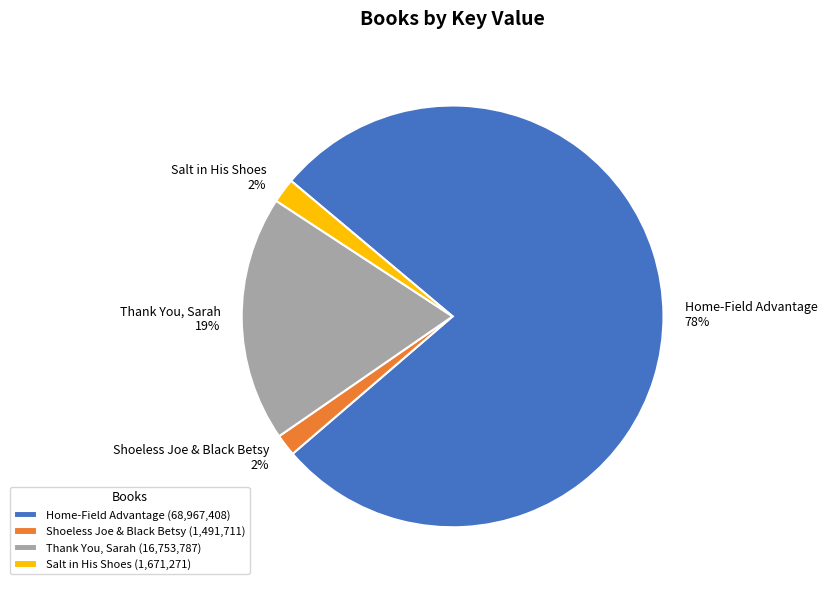

To the nearest percent, what is the difference between the Thank You, Sarah and Salt in His Shoes slice percentages?

17%